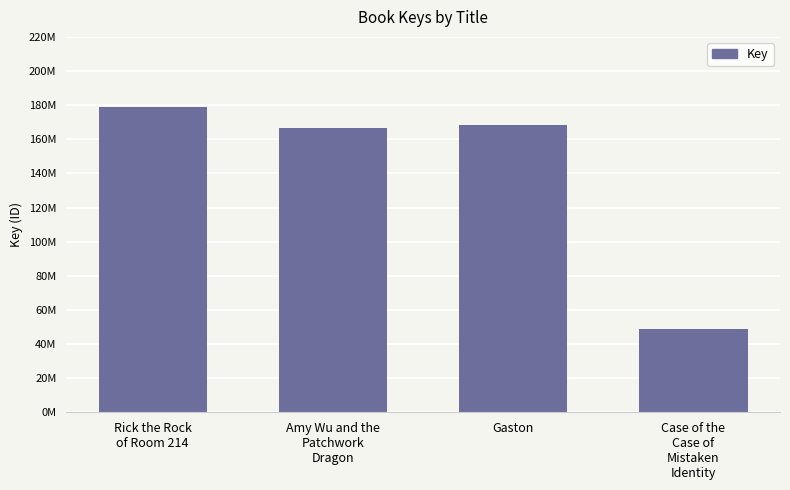

How many categories are shown in the chart?

4